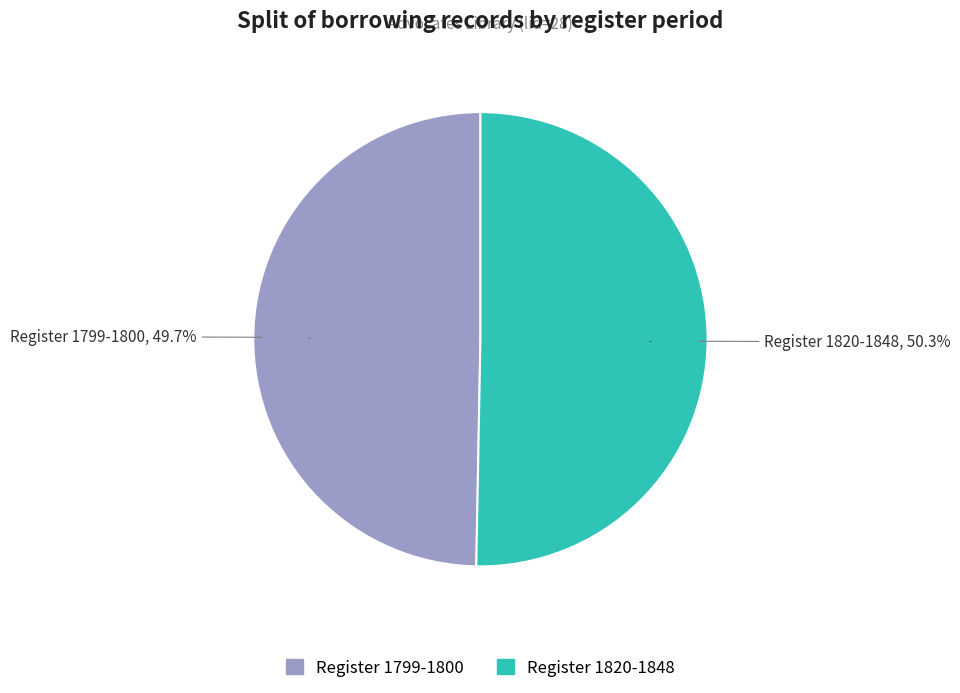

What is the total percentage of F.R.262a/25 (lid=28, 1799-1800) and F.R.266 (lid=28, 1820-1848)?

100.0%